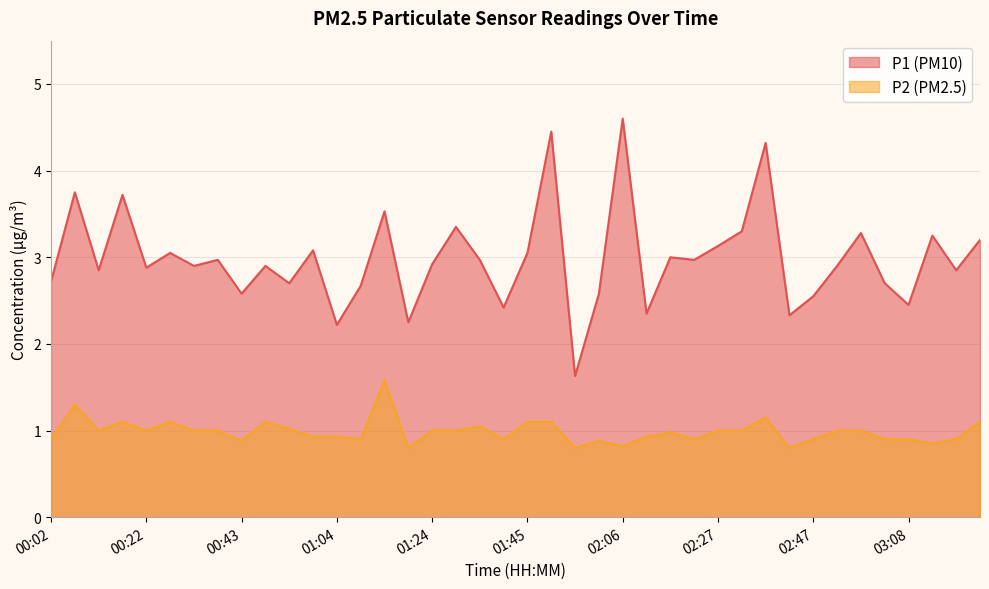

Reading left to right, extract all data points from this chart.

P1: 00:02=2.7	00:07=3.8	00:12=2.9	00:17=3.7	00:22=2.9	00:27=3.0	00:33=2.9	00:38=3.0	00:43=2.6	00:48=2.9	00:53=2.7	00:59=3.1	01:04=2.2	01:09=2.7	01:14=3.5	01:19=2.2	01:24=2.9	01:30=3.4	01:35=3.0	01:40=2.4	01:45=3.0	01:50=4.5	01:56=1.6	02:01=2.6	02:06=4.6	02:11=2.4	02:16=3.0	02:21=3.0	02:27=3.1	02:32=3.3	02:37=4.3	02:42=2.3	02:47=2.5	02:53=2.9	02:58=3.3	03:03=2.7	03:08=2.5	03:13=3.2	03:19=2.9	03:24=3.2
P2: 00:02=0.9	00:07=1.3	00:12=1.0	00:17=1.1	00:22=1.0	00:27=1.1	00:33=1.0	00:38=1.0	00:43=0.9	00:48=1.1	00:53=1.0	00:59=0.9	01:04=0.9	01:09=0.9	01:14=1.6	01:19=0.8	01:24=1.0	01:30=1.0	01:35=1.1	01:40=0.9	01:45=1.1	01:50=1.1	01:56=0.8	02:01=0.9	02:06=0.8	02:11=0.9	02:16=1.0	02:21=0.9	02:27=1.0	02:32=1.0	02:37=1.1	02:42=0.8	02:47=0.9	02:53=1.0	02:58=1.0	03:03=0.9	03:08=0.9	03:13=0.8	03:19=0.9	03:24=1.1